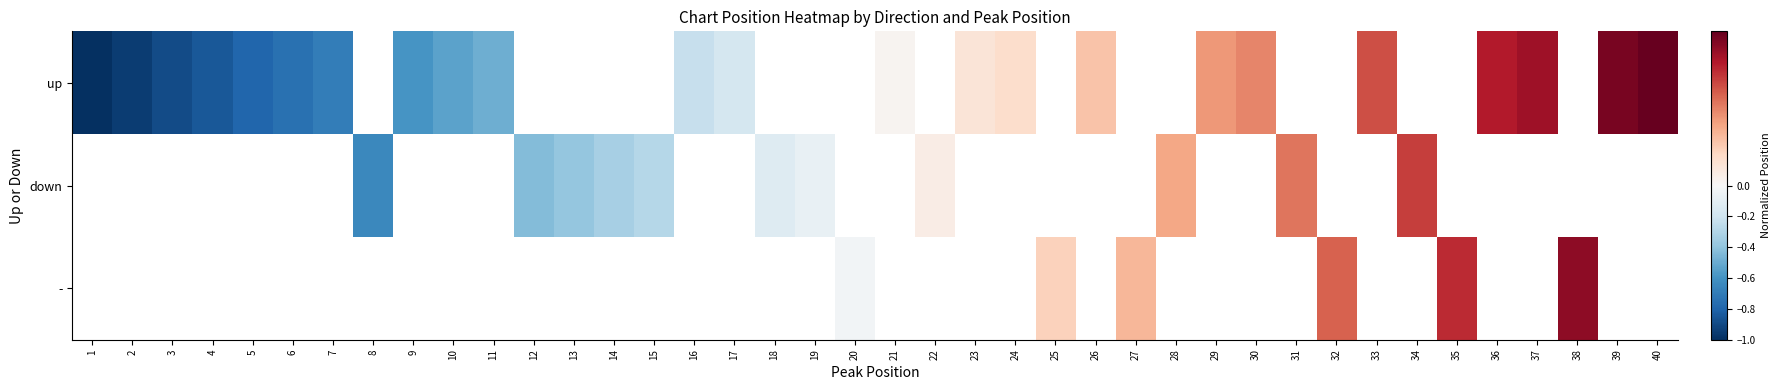

List the labels in order of down value, smallest first.

1, 2, 3, 4, 5, 6, 7, 8, 9, 10, 11, 12, 13, 14, 15, 16, 17, 18, 19, 20, 21, 22, 23, 24, 25, 26, 27, 28, 29, 30, 31, 32, 33, 34, 35, 36, 37, 38, 39, 40